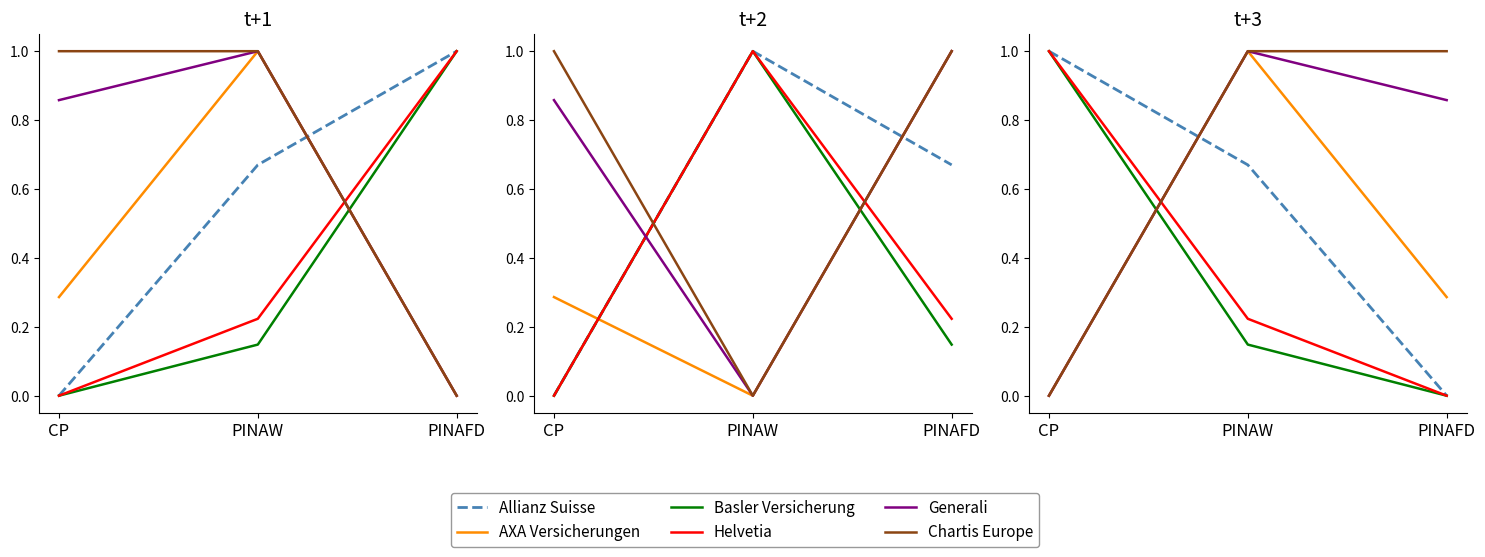

What is the value of the Generali point at the 2nd from the left?

1.0